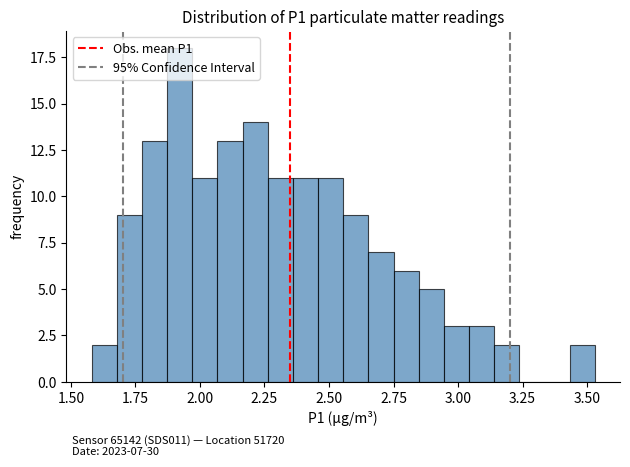

Read against the x-axis, roughly where is the centre of the tallest bar?

1.90